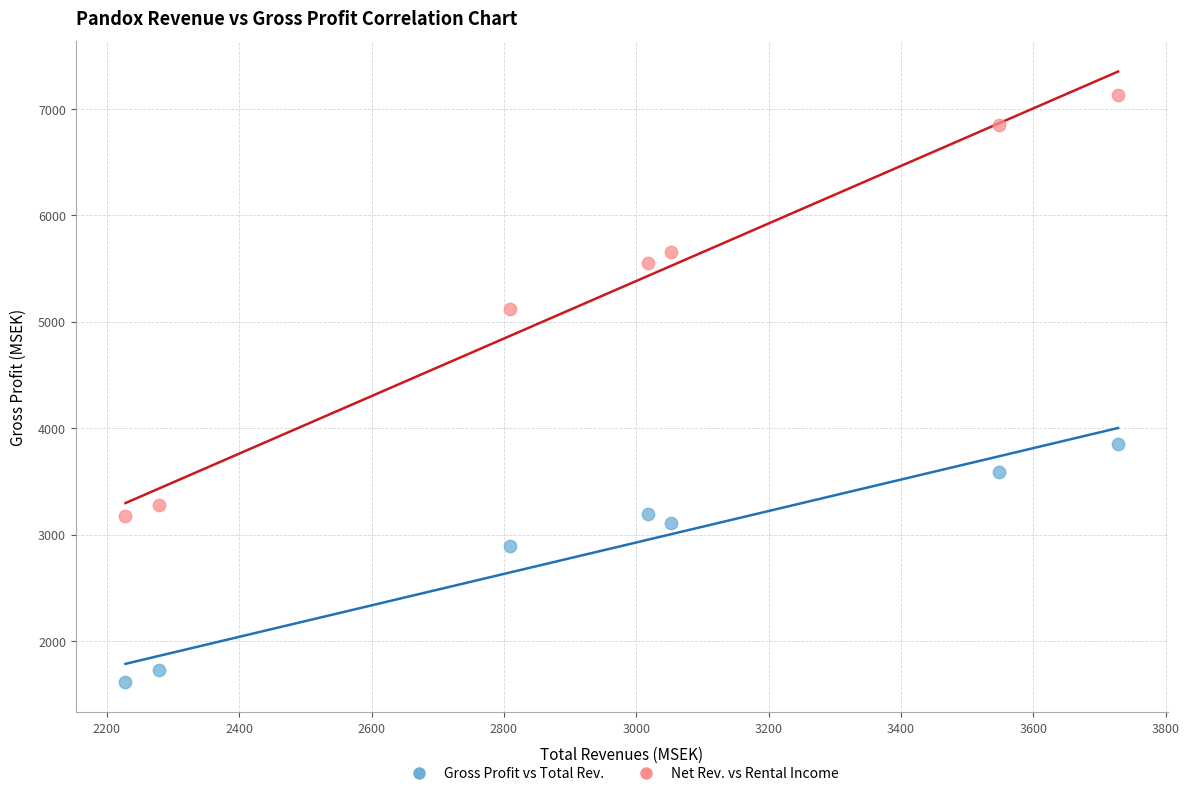

Across all series, what Y value is closest to 4375?

3855